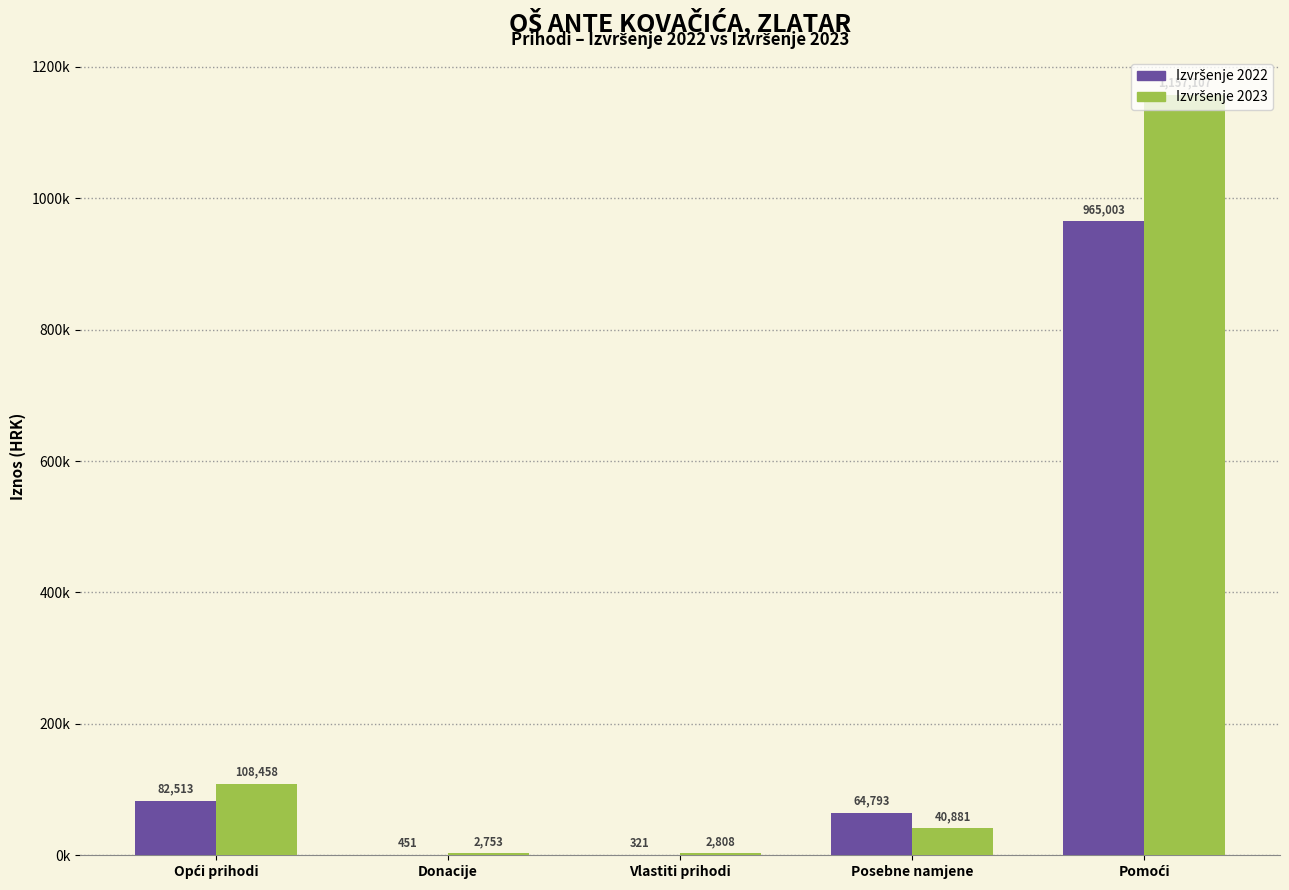

Are the bars grouped side by side (vs. stacked)?

Yes